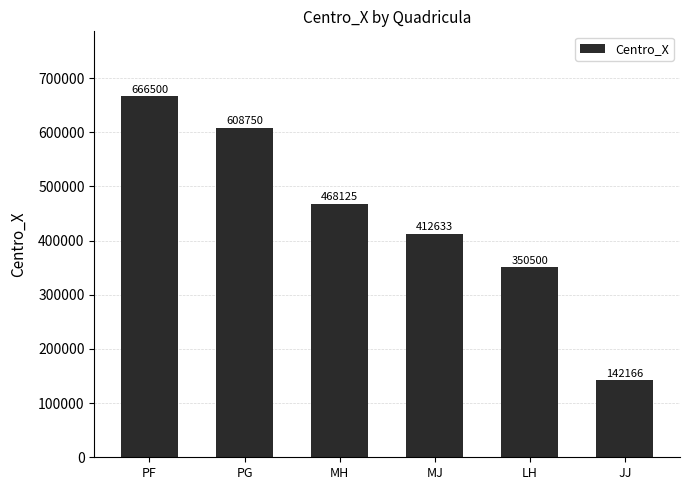

Rank the categories by value from highest to lowest.

PF, PG, MH, MJ, LH, JJ